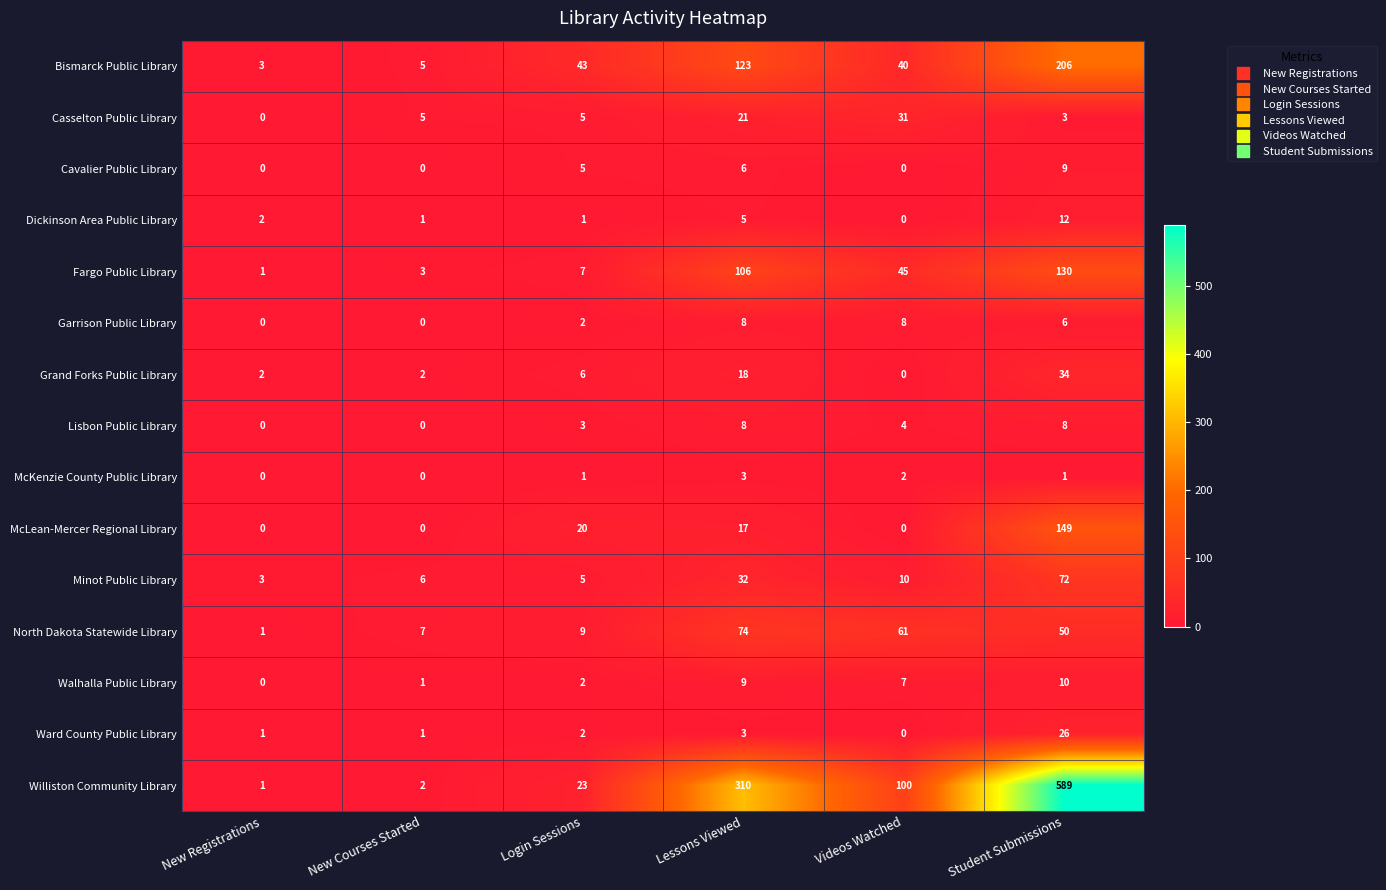

How many categories are shown in the chart?

6